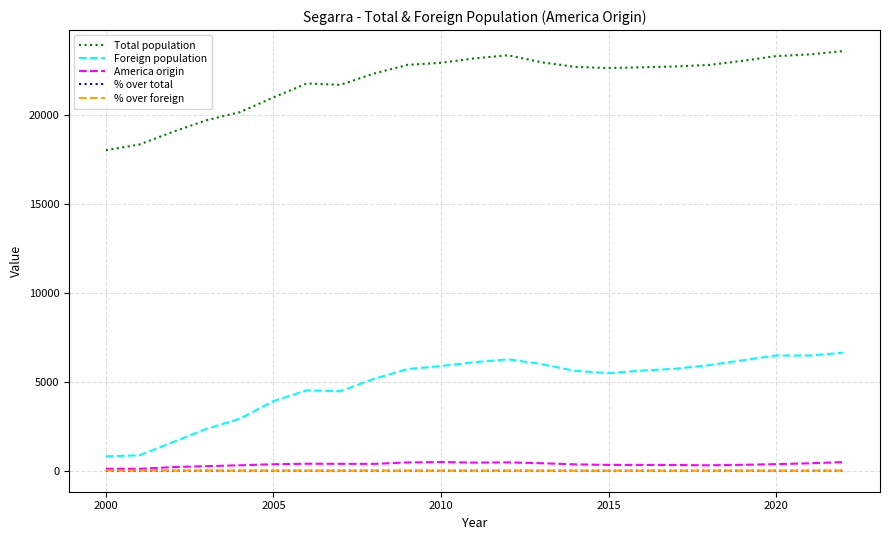

Which series has the largest total across all categories?

Total population